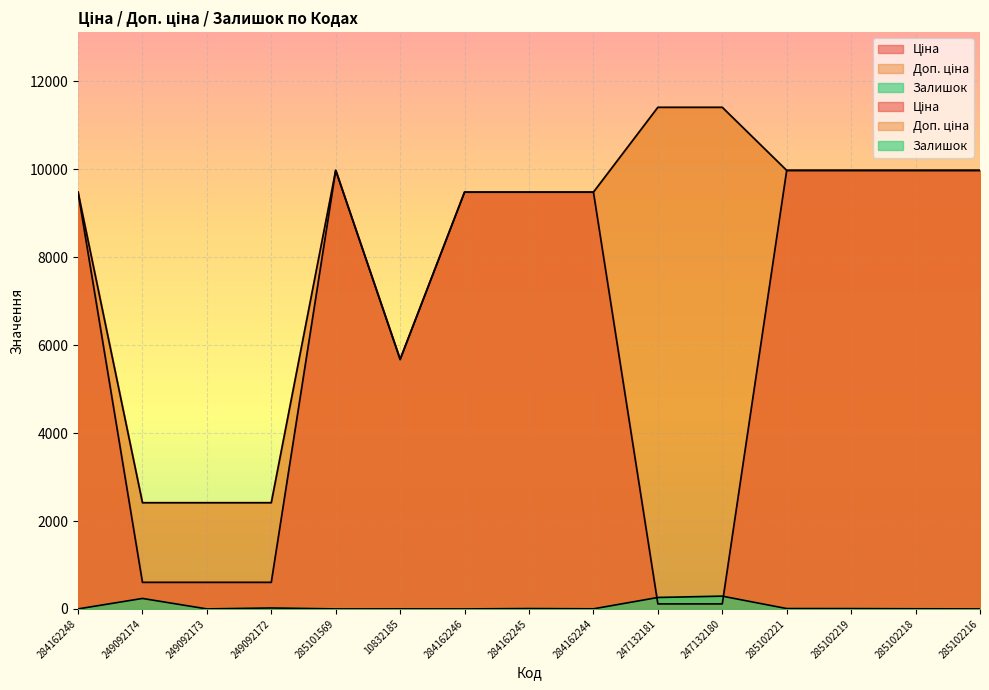

How many distinct data groups are displayed?

3